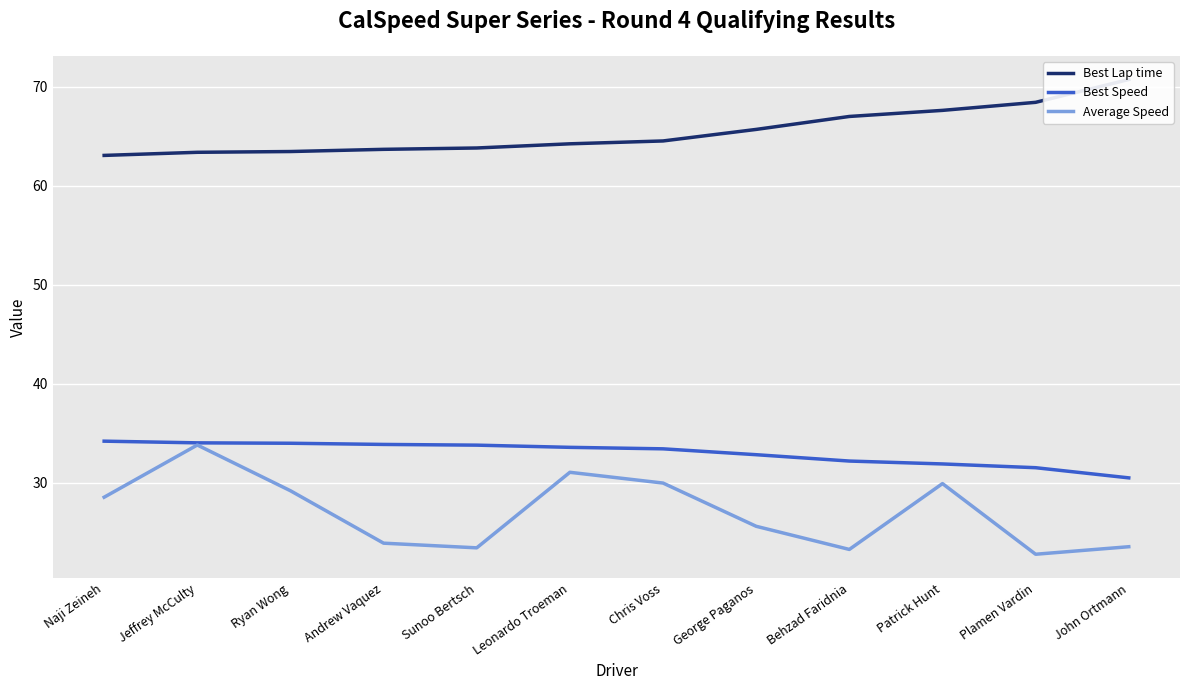

Which series has the largest range (max minus min)?

Average Speed